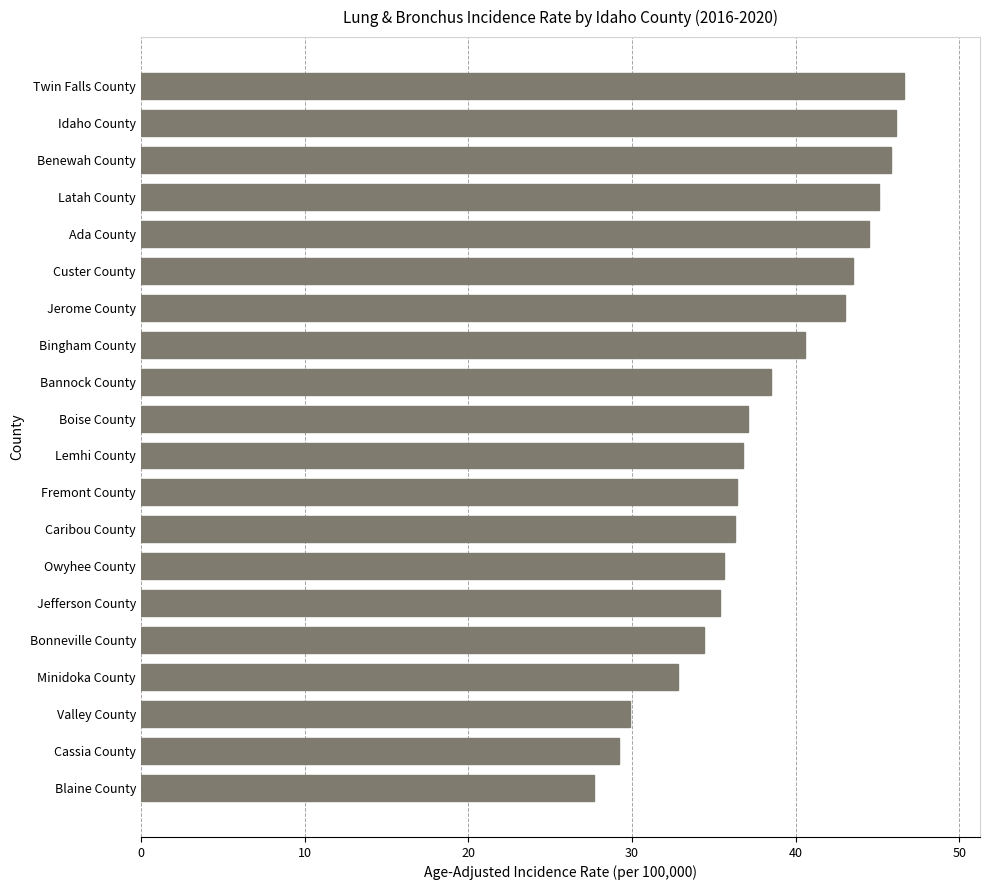

What is the average value?

38.3